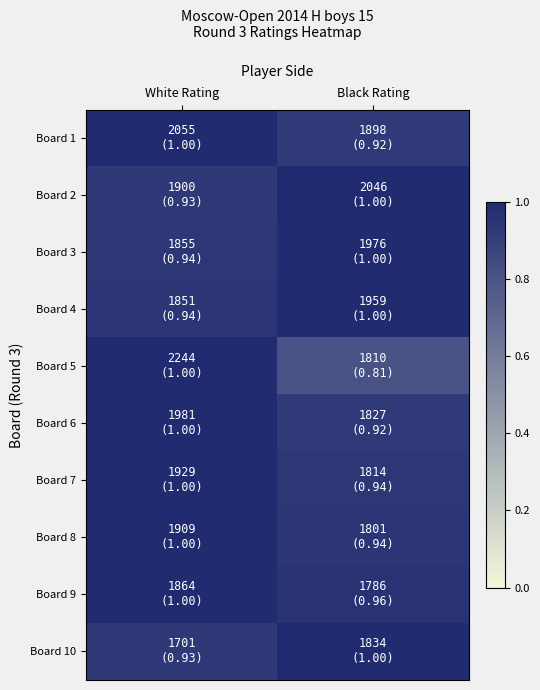

How many data points does each series have?

2